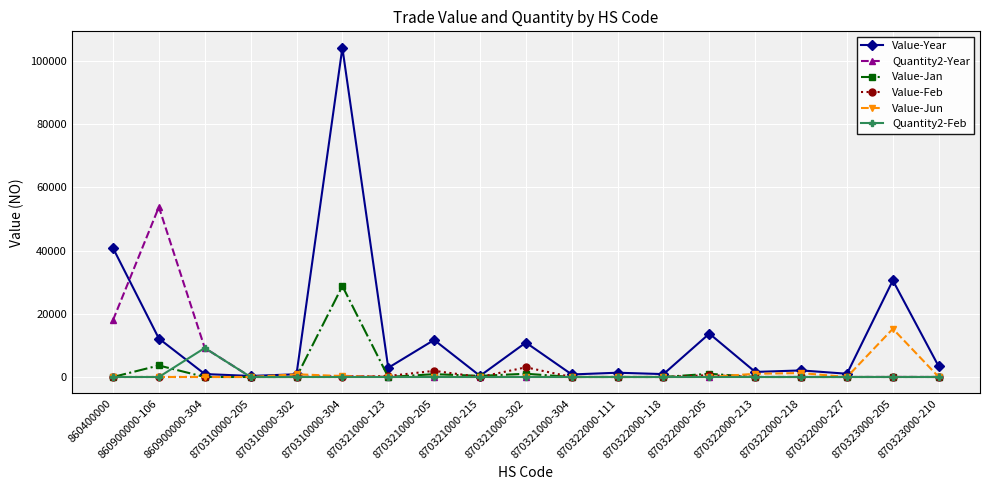

What is the maximum value for Value-Jun?

15247